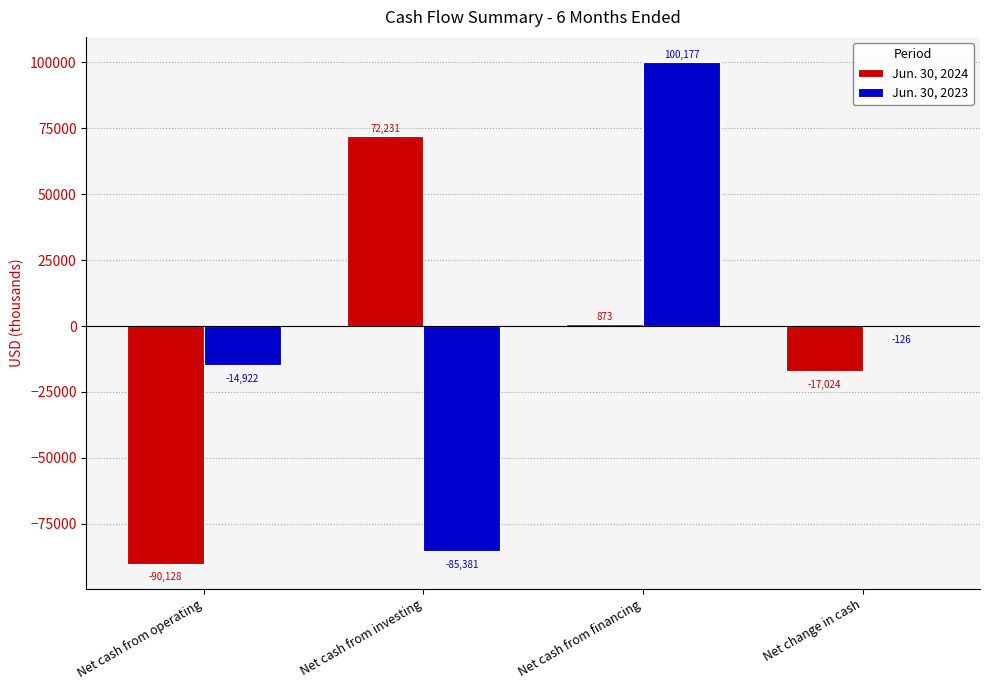

At which category is the sum across all series the highest?

Net cash from financing